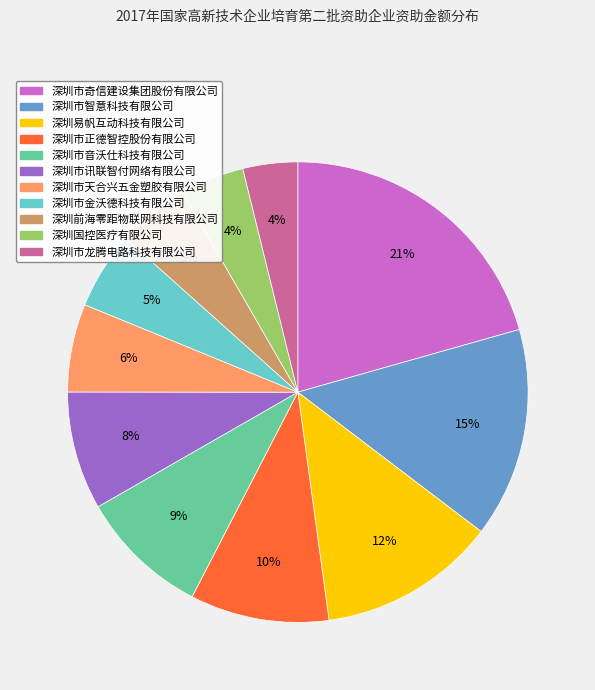

Which slice is the largest?

深圳市奇信建设集团股份有限公司